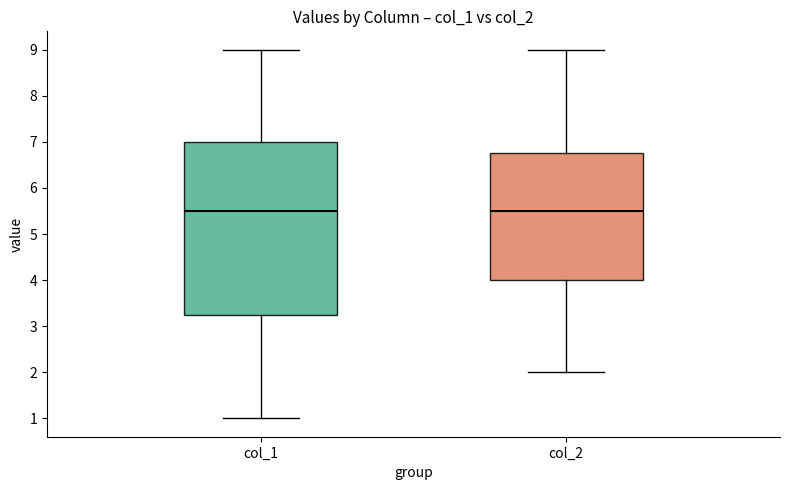

Comparing the boxes themselves (not the whiskers), which one is the tallest?

col_1